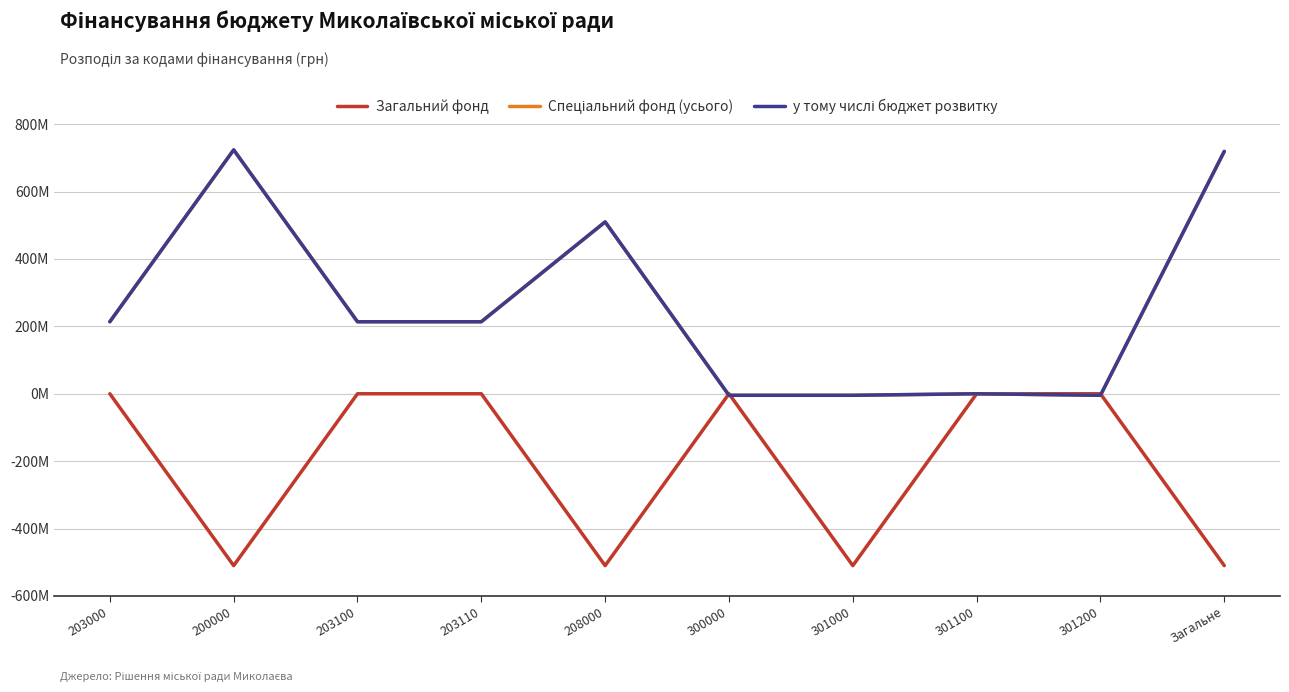

Which series ends up on top after the final intersection of Спеціальний фонд (усього) and Загальний фонд?

Спеціальний фонд (усього)